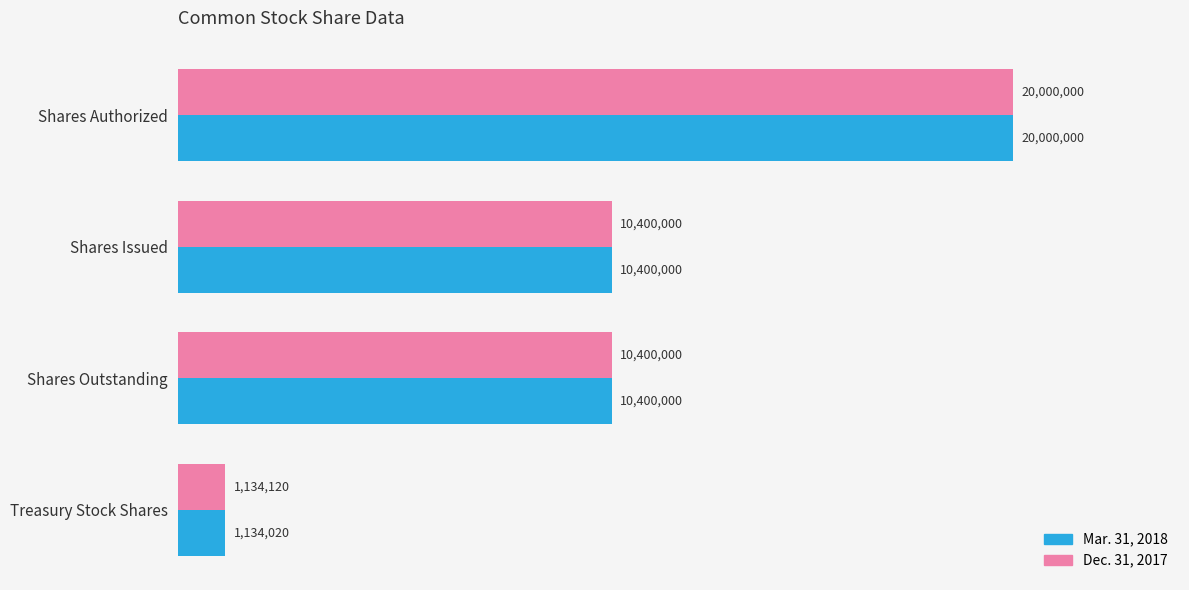

What are all the series names shown in the legend?

Mar. 31, 2018, Dec. 31, 2017